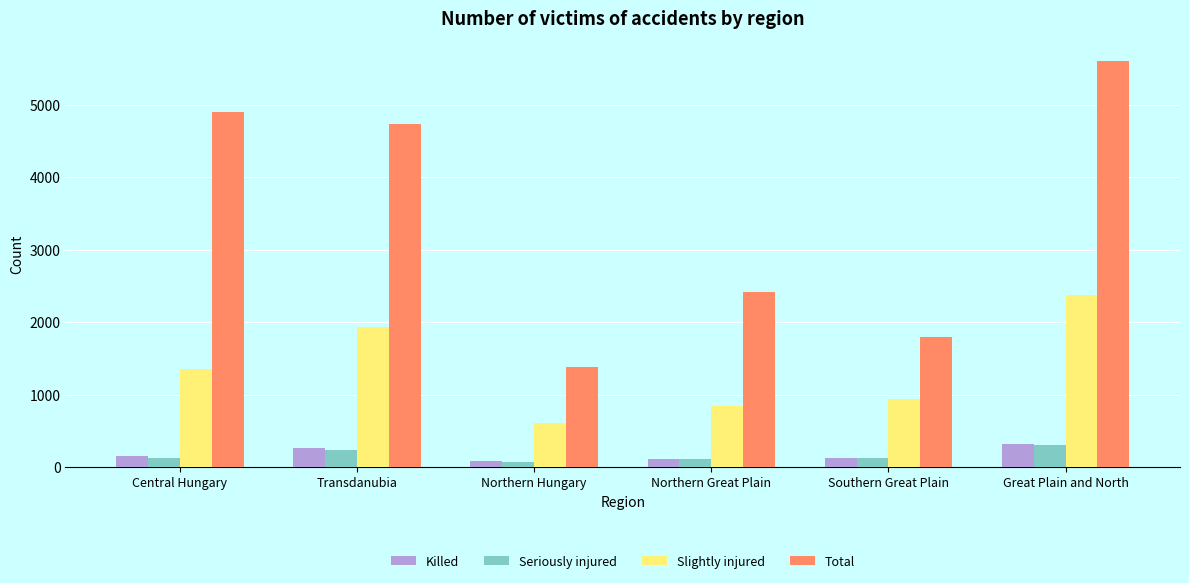

True or false: Total has a value of 1376 at Northern Hungary.

True